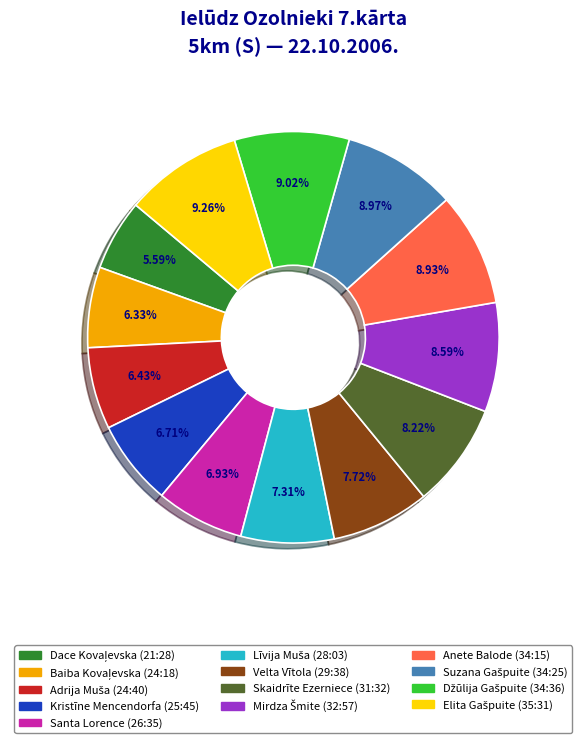

To the nearest percent, what portion does Skaidrīte Ezerniece (31:32) represent?

8%